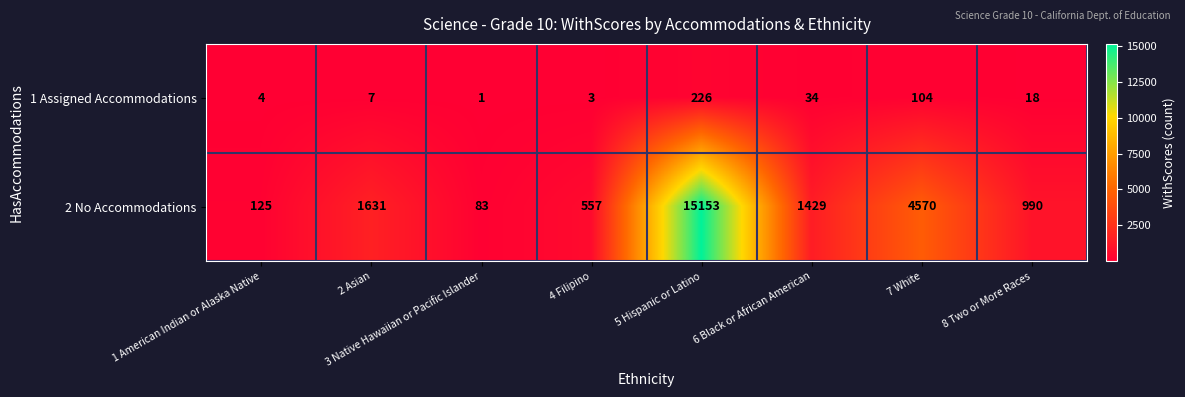

What is the lowest value of the 2 No Accommodations series?

83